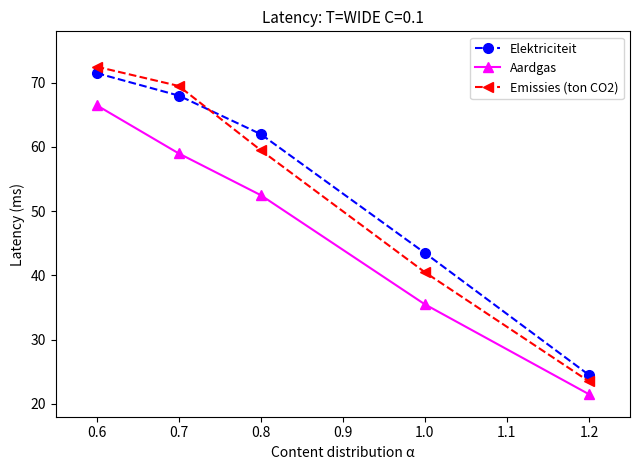

At which category is the sum across all series the highest?

0.6